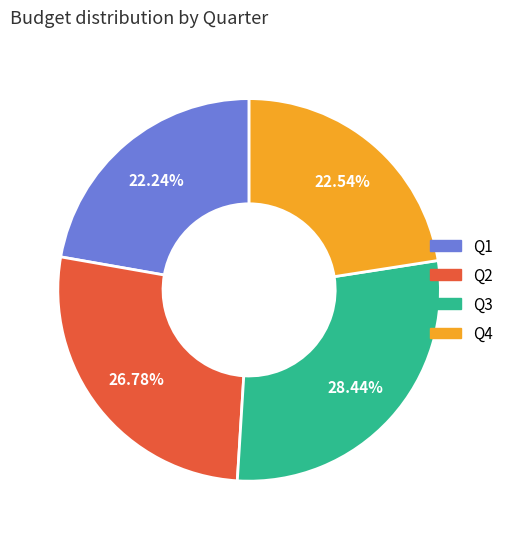

Count the number of slices in the pie.

4